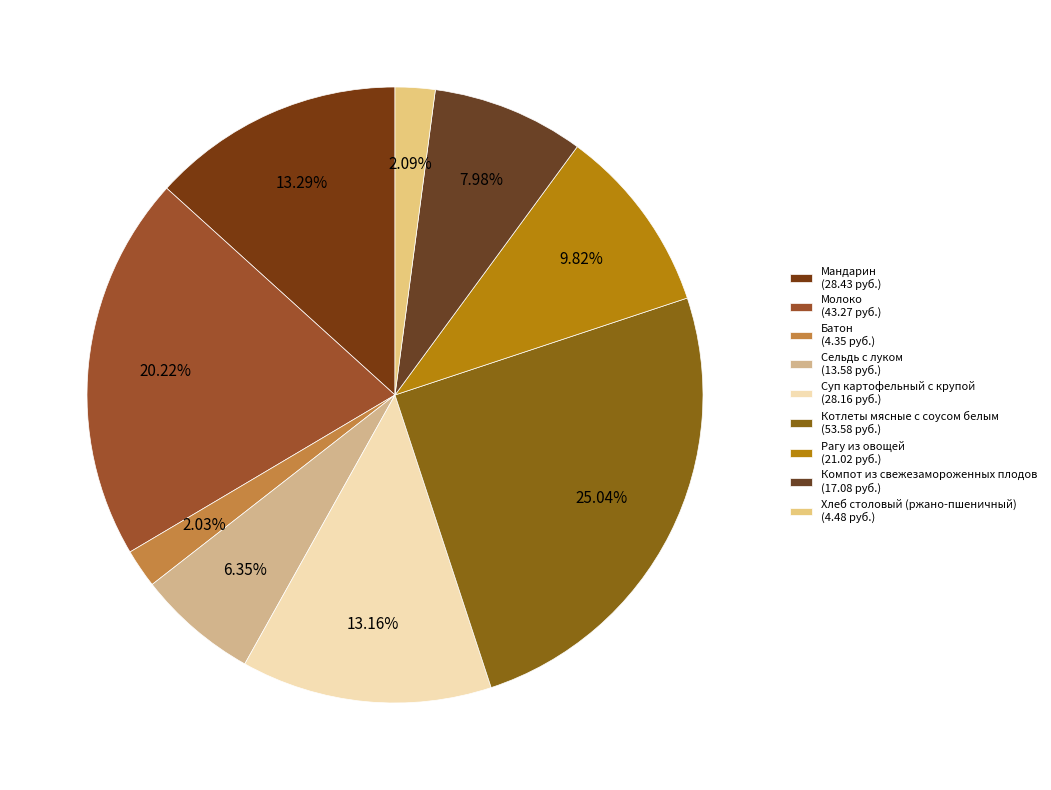

What is the largest slice in the pie chart?

Котлеты мясные с соусом белым